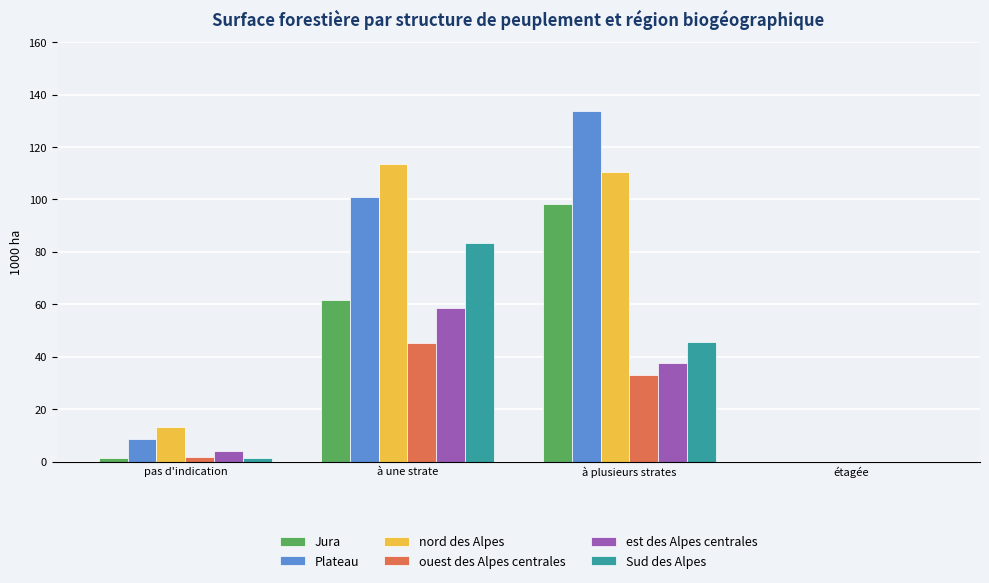

Count the number of data series in this chart.

6